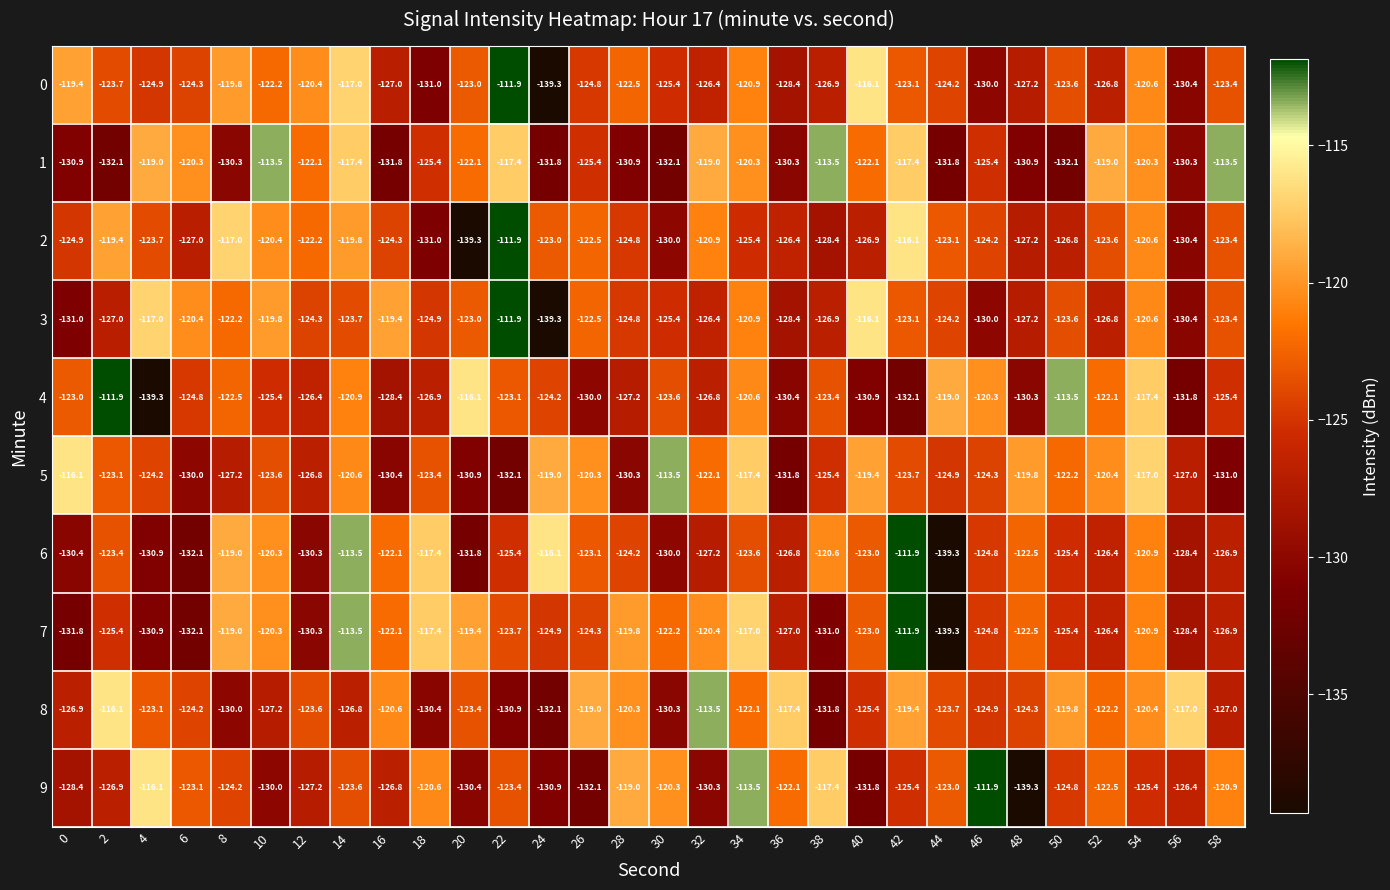

Is it true that 7 equals -120.9 at 54?

True